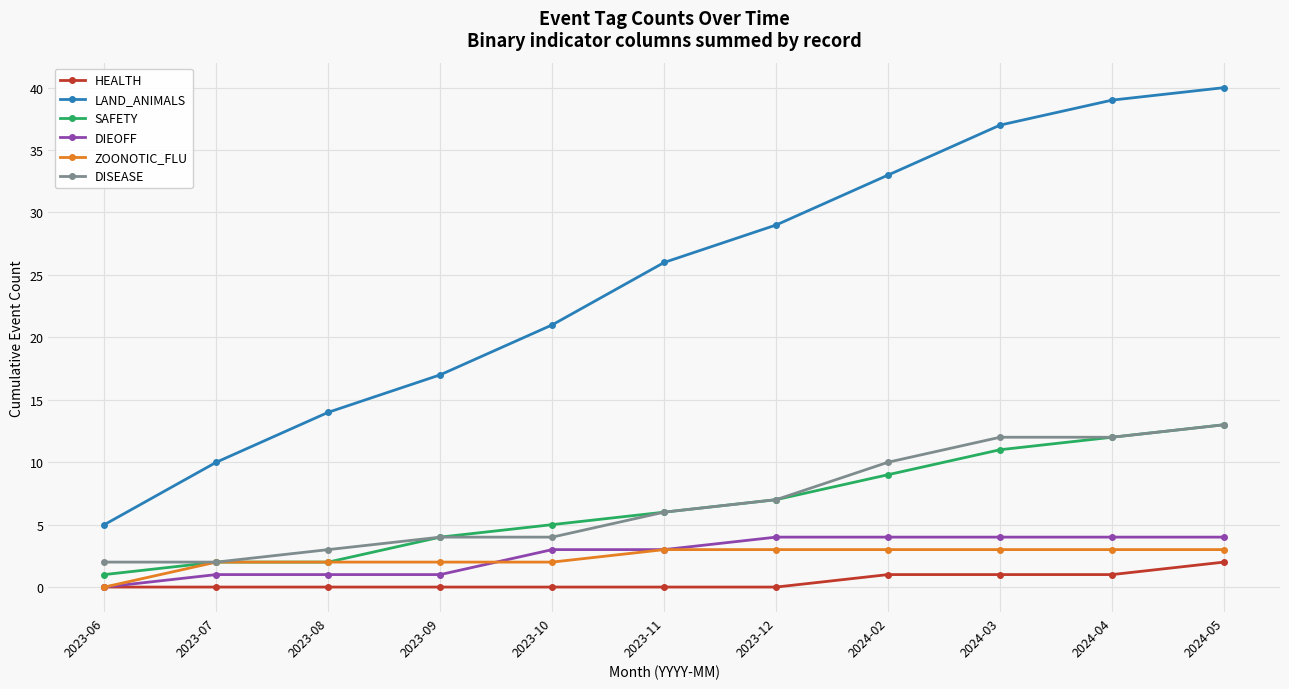

How many data points does each series have?

11